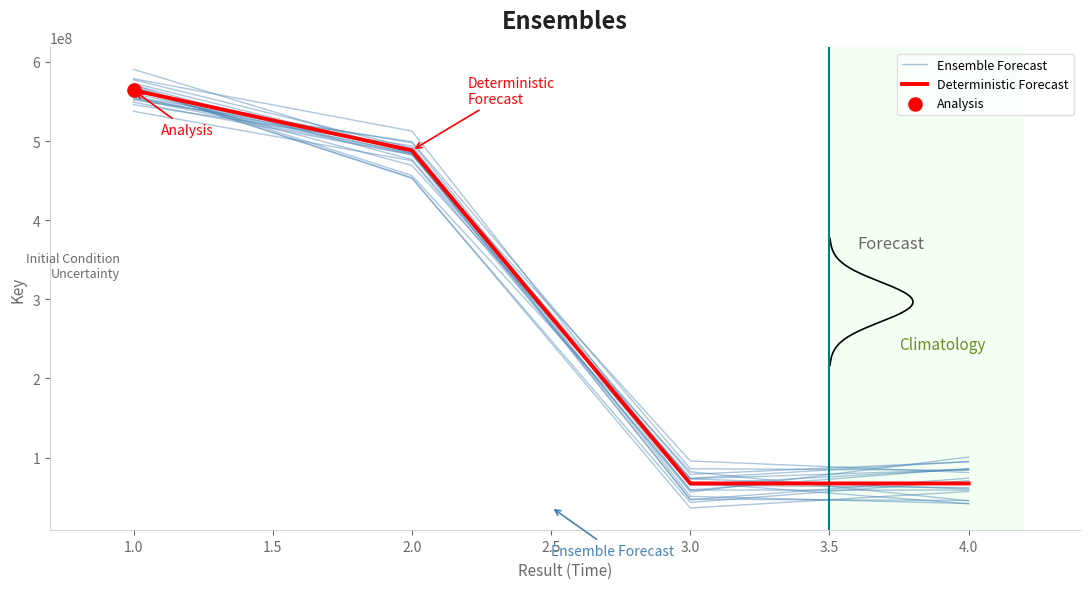

Which series has the widest spread of Y values?

Deterministic Forecast